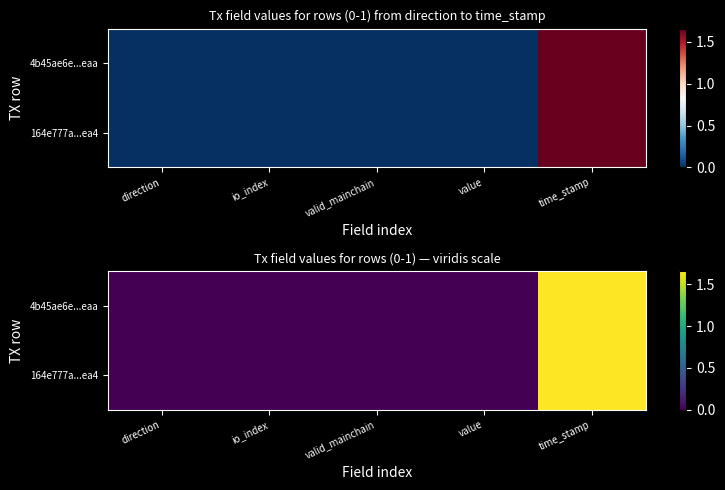

Rank the series by their average value, from lowest to highest.

164e777a...ea4, 4b45ae6e...eaa